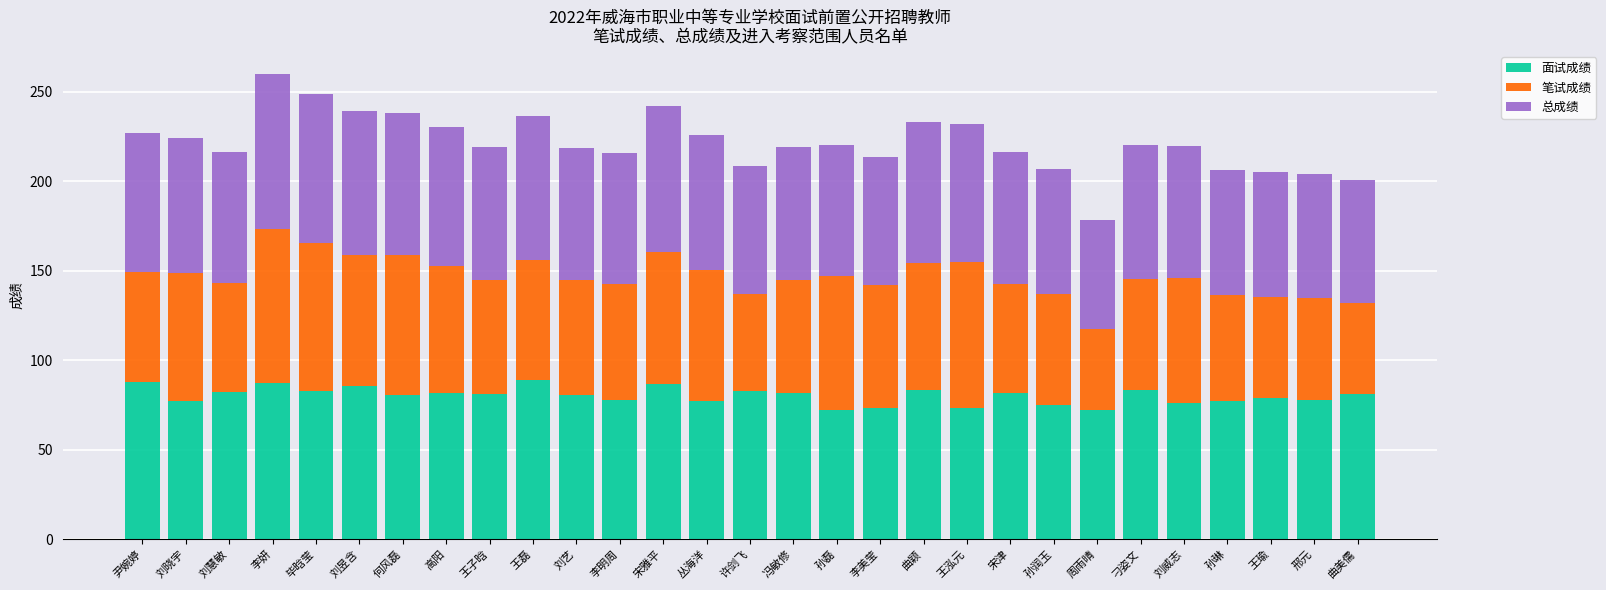

What is the maximum value for 面试成绩?

89.1